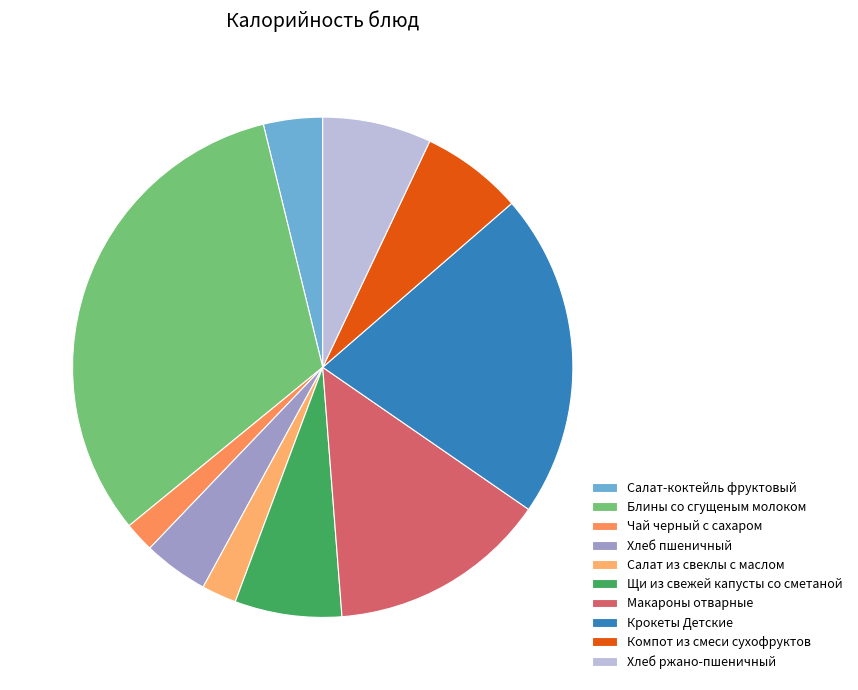

To the nearest percent, what percentage of the pie is Салат из свеклы с маслом?

2%